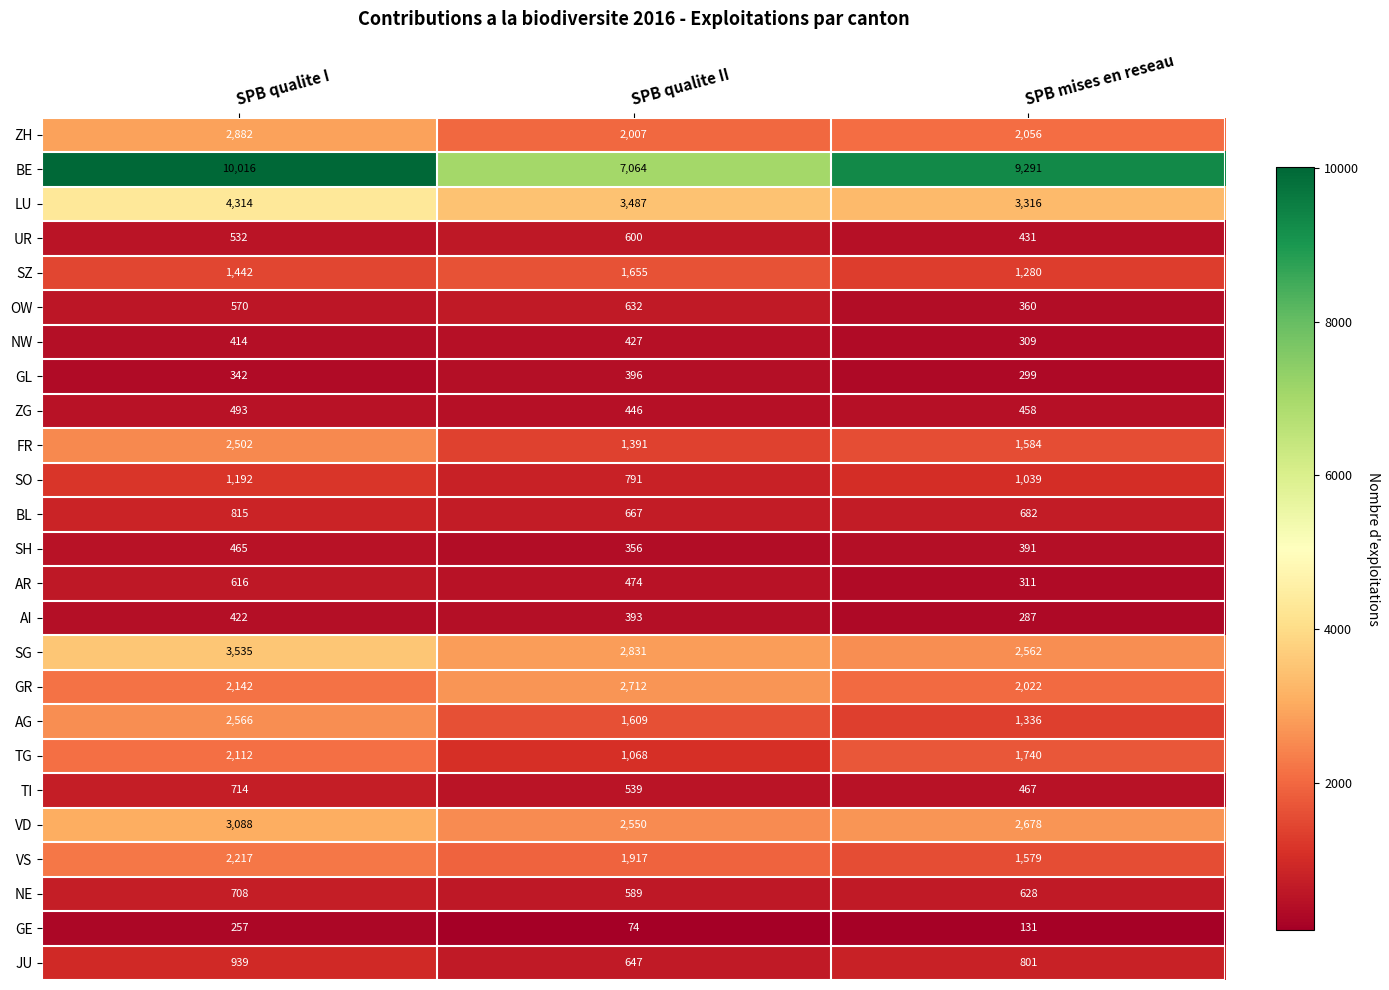

What is the difference between the maximum and second lowest values in the AG series?

957